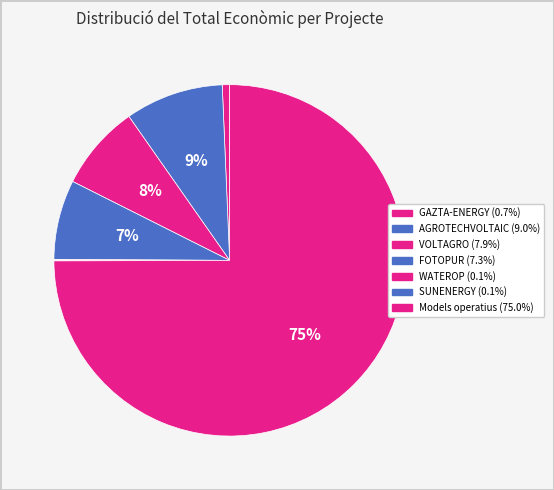

Is there a majority slice in this chart?

Yes